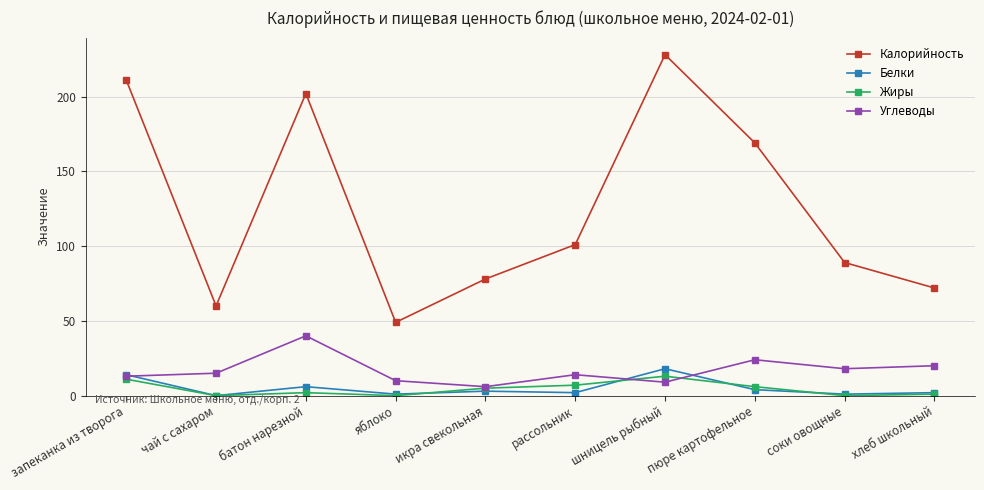

Where is Калорийность nearest to the value 138?

пюре картофельное